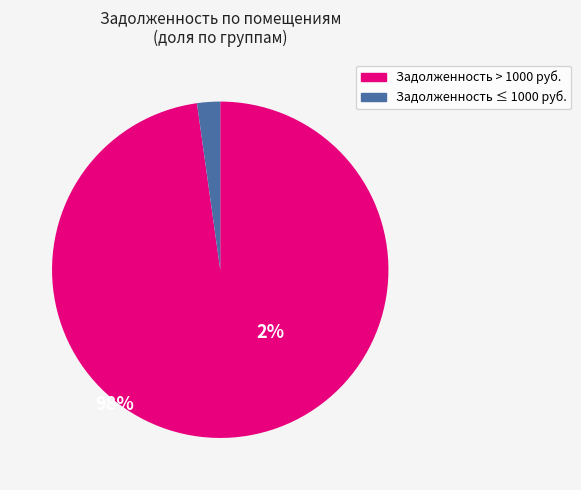

Is there any slice that represents more than half of the pie?

Yes